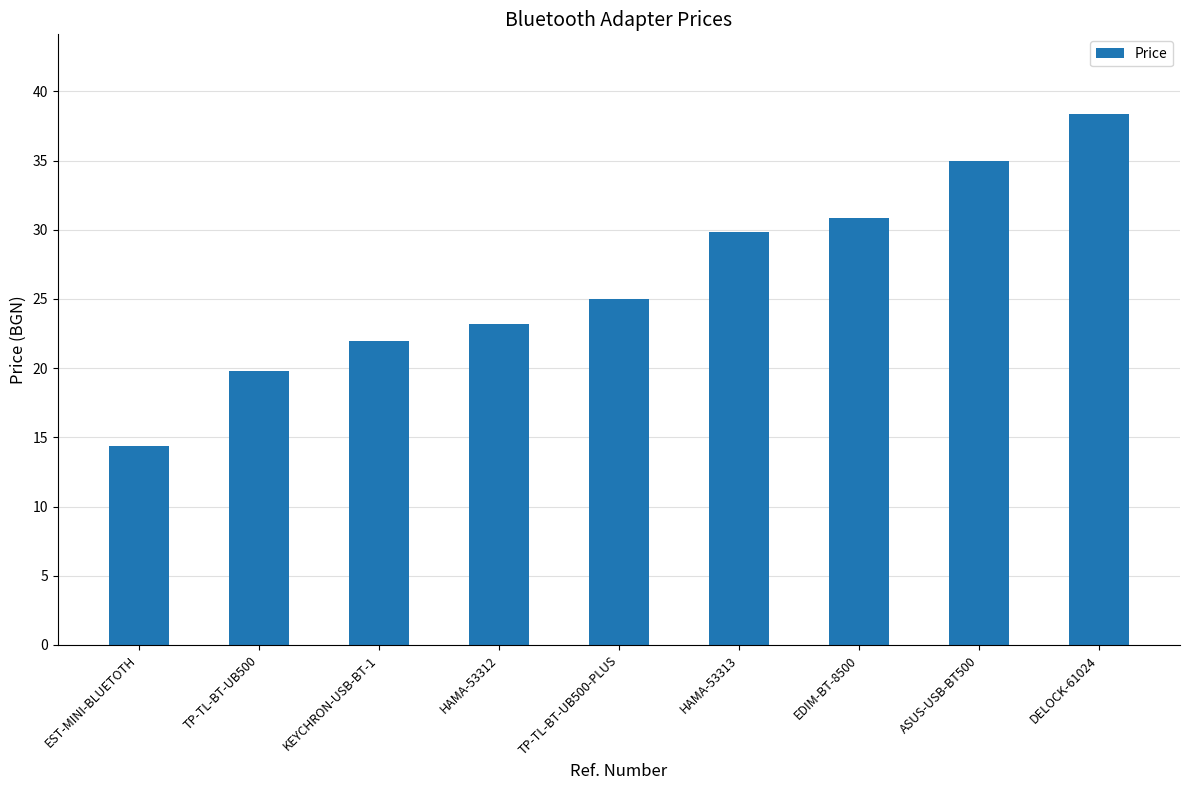

Rank the categories by value from highest to lowest.

DELOCK-61024, ASUS-USB-BT500, EDIM-BT-8500, HAMA-53313, TP-TL-BT-UB500-PLUS, HAMA-53312, KEYCHRON-USB-BT-1, TP-TL-BT-UB500, EST-MINI-BLUETOTH